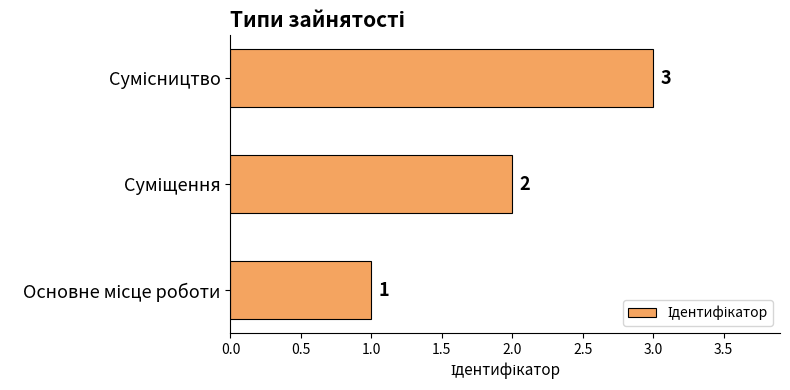

Count the values in the range 1 to 3.

3